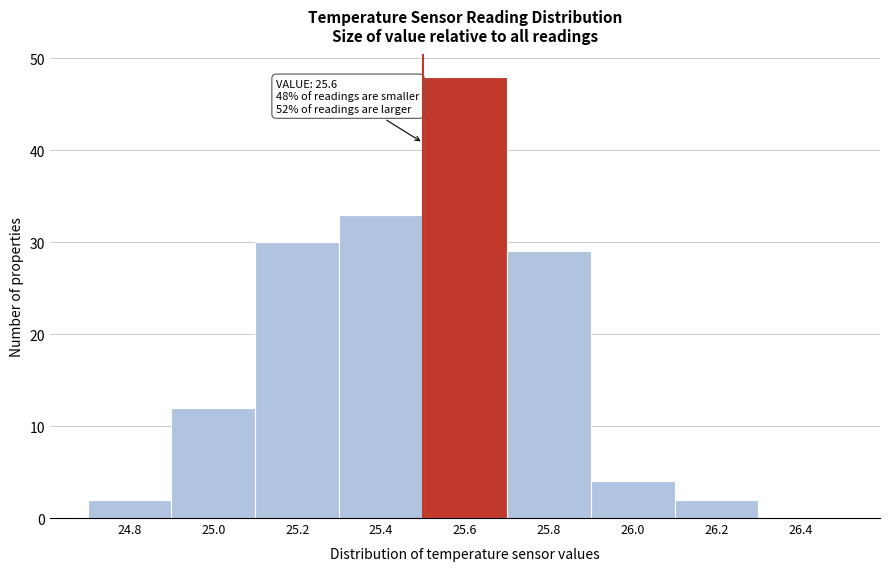

Reading right to left, transcribe all the data shown in this chart.

26.4=0	26.2=2	26.0=4	25.8=29	25.6=48	25.4=33	25.2=30	25.0=12	24.8=2